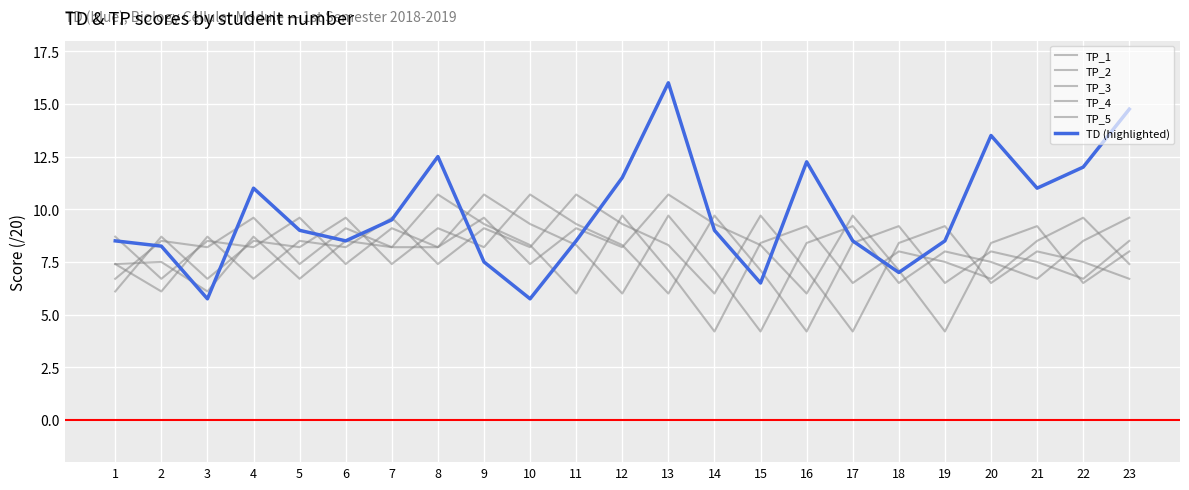

Is this an area chart (filled region under the line)?

No